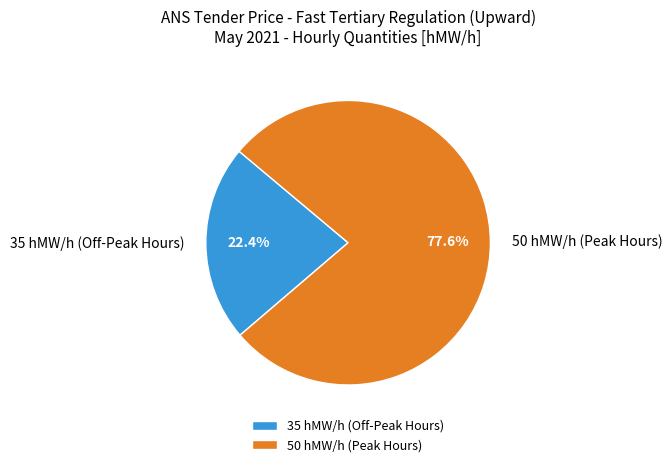

How many slices are in this pie chart?

2